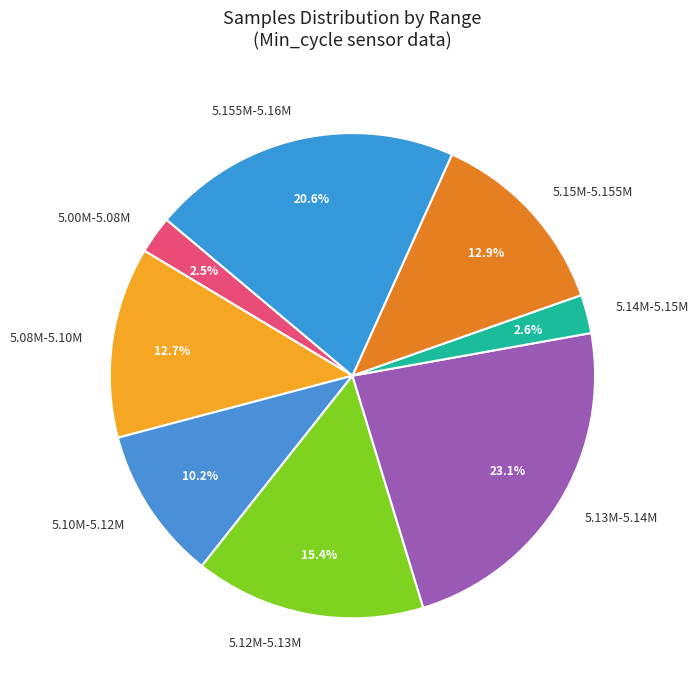

Do 5.10M-5.12M and 5.08M-5.10M together represent more than half of the pie?

No